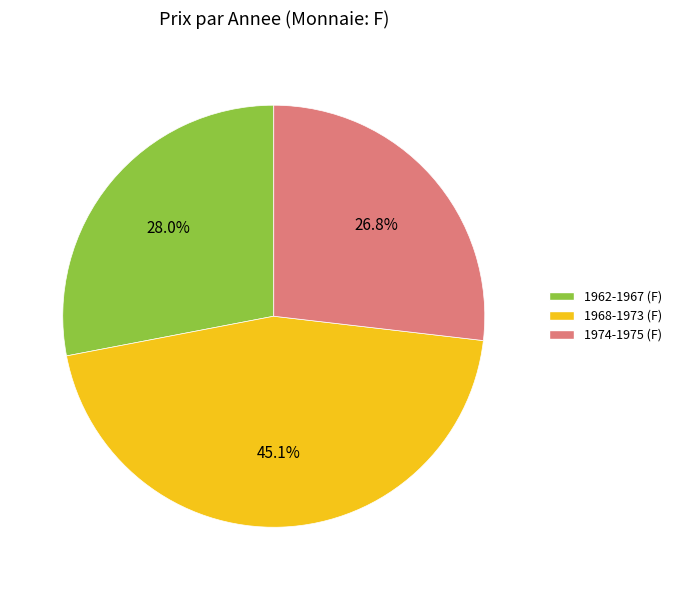

How many segments does this pie chart have?

3